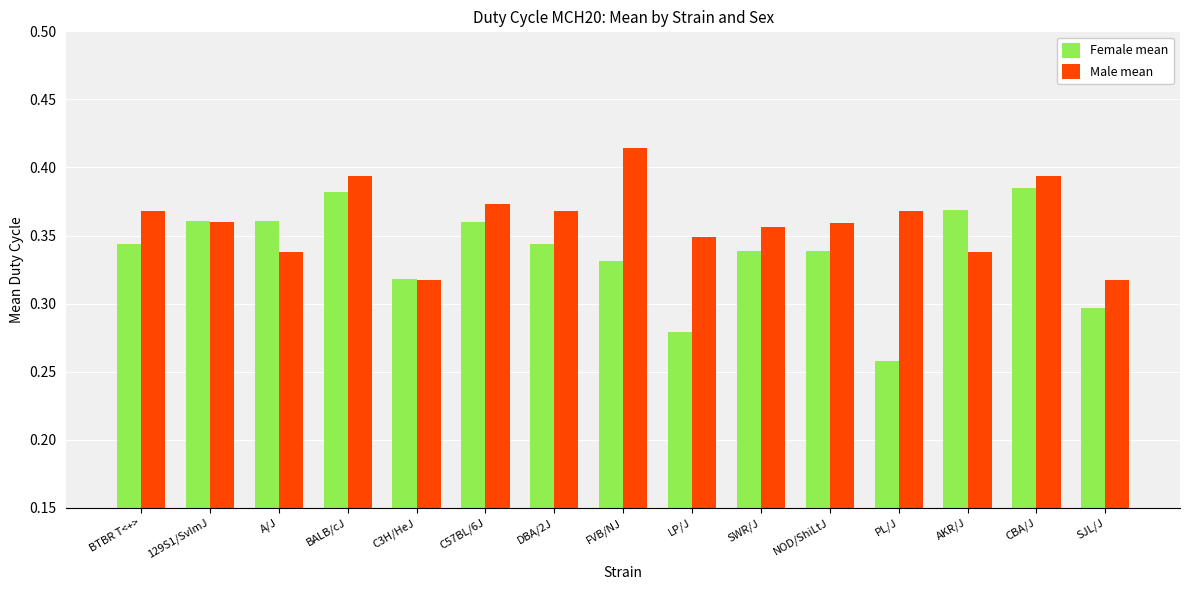

At which label is Female mean closest to 0?

PL/J